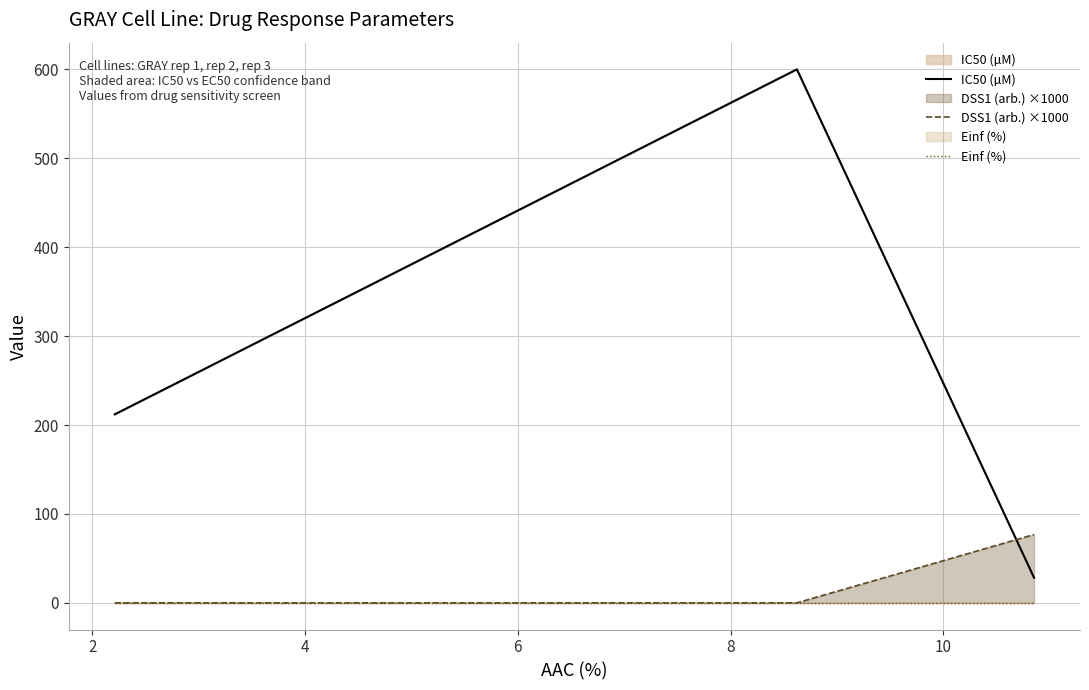

List the series in order of their peak value, lowest first.

Einf (%), DSS1 (arb.) ×1000, IC50 (µM)